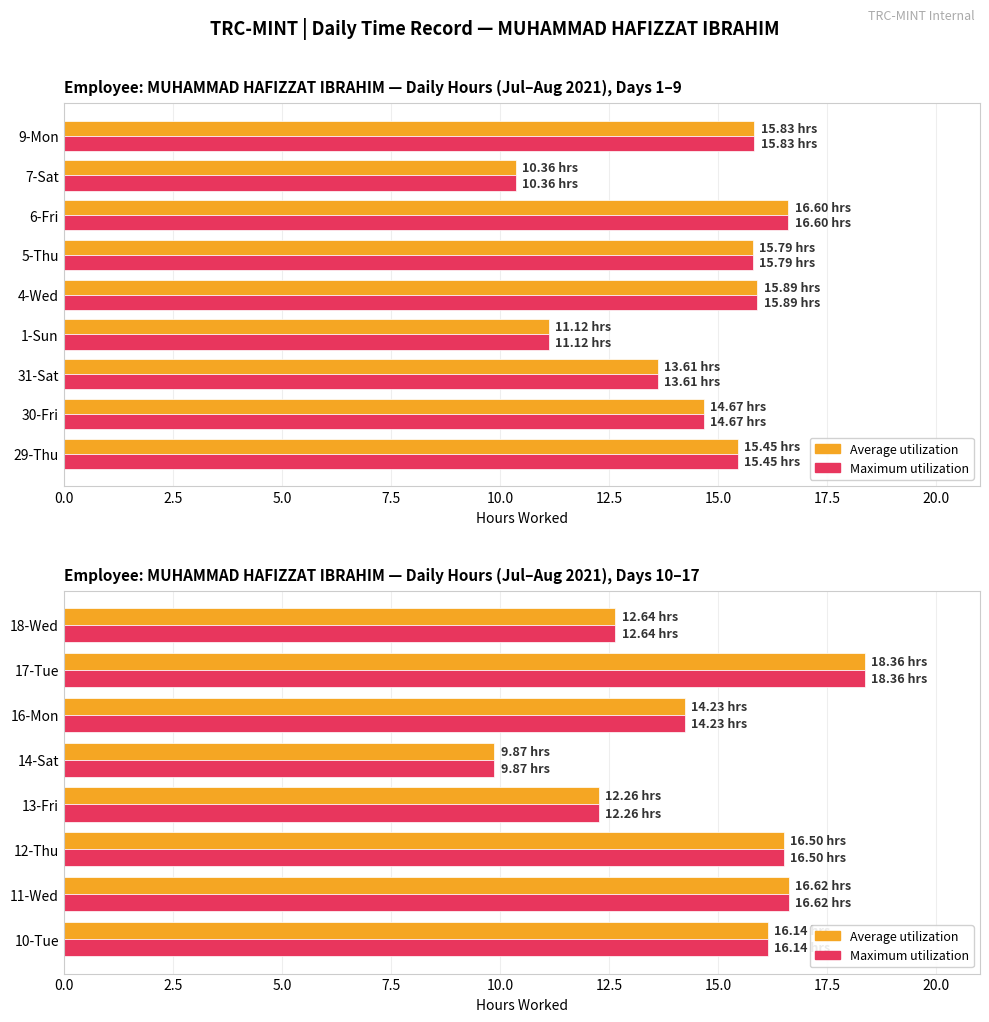

What is the lowest value of the Average utilization series?

9.9